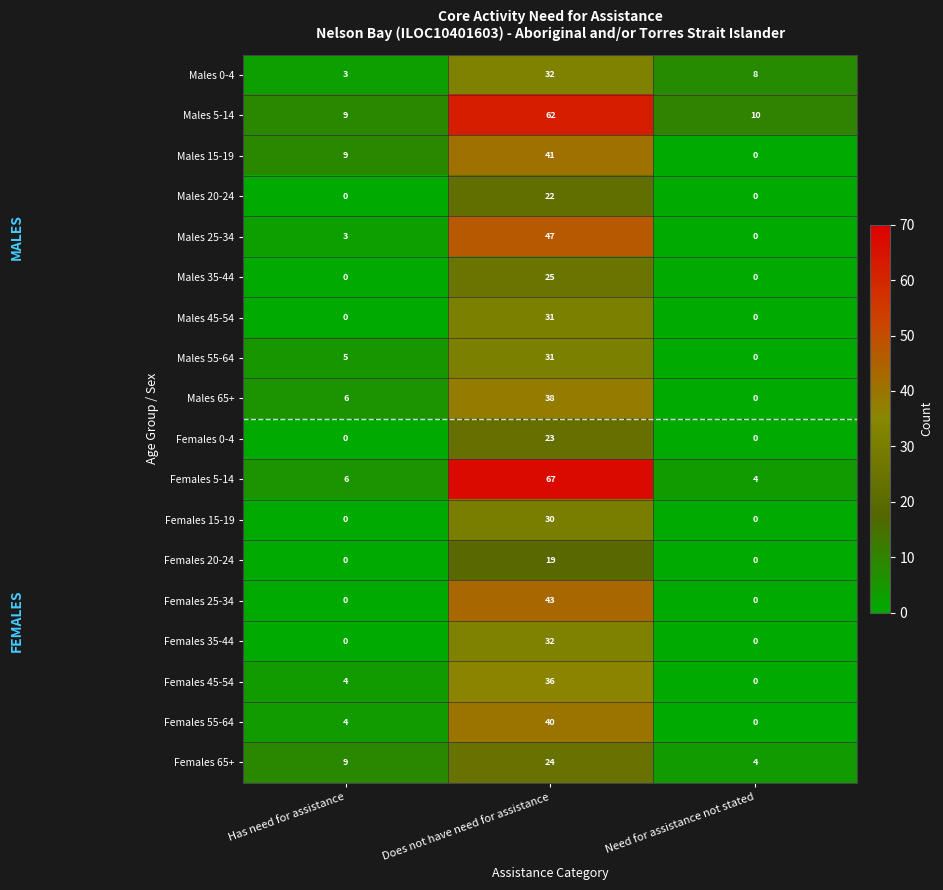

At which label does Males 5-14 first exceed 10?

Does not have need for assistance